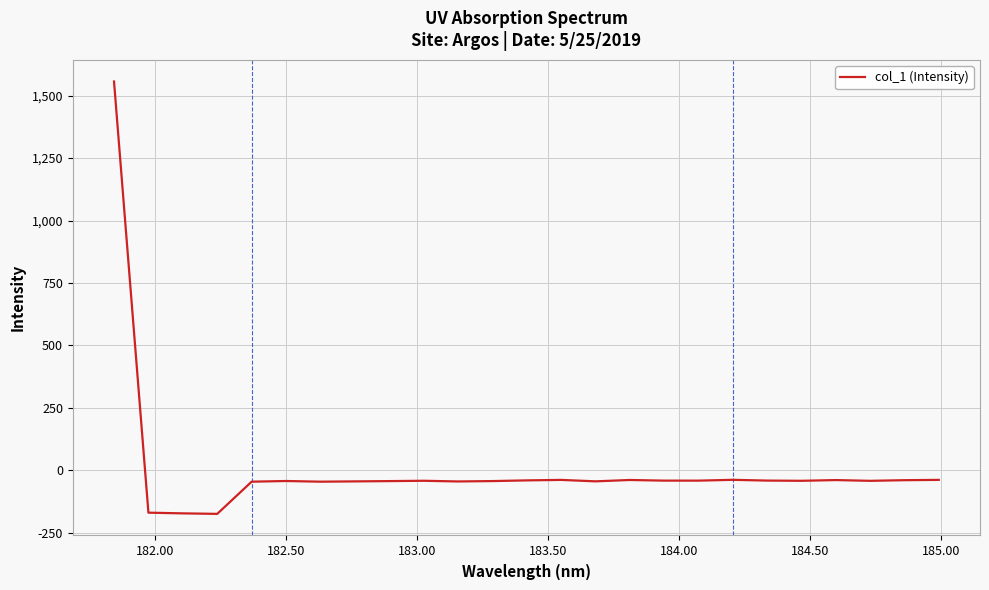

What is the smallest value displayed?

-174.2